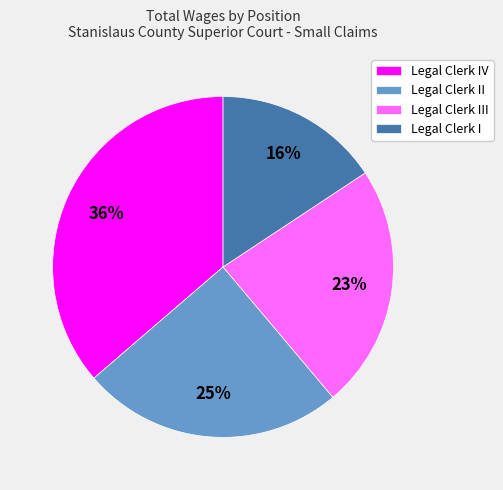

Rank the categories by value from lowest to highest.

Legal Clerk I, Legal Clerk III, Legal Clerk II, Legal Clerk IV